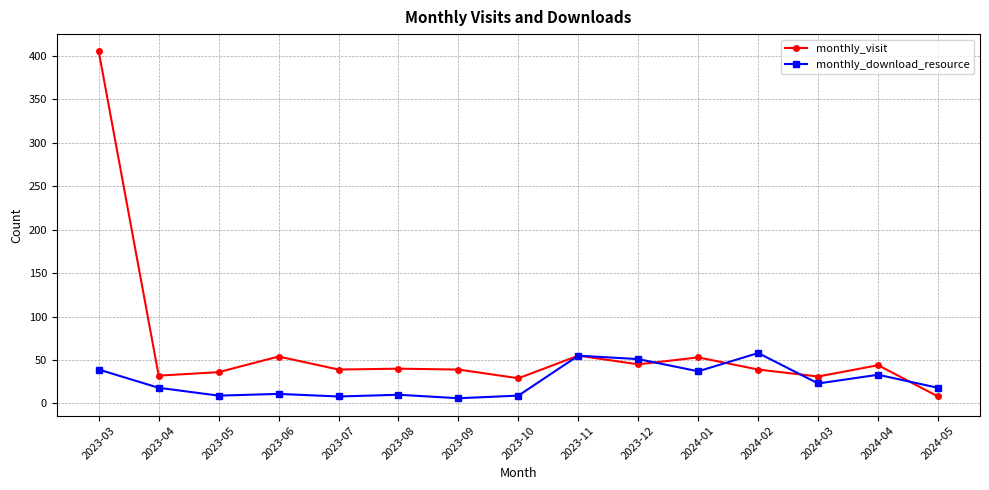

How many lines are shown in the chart?

2